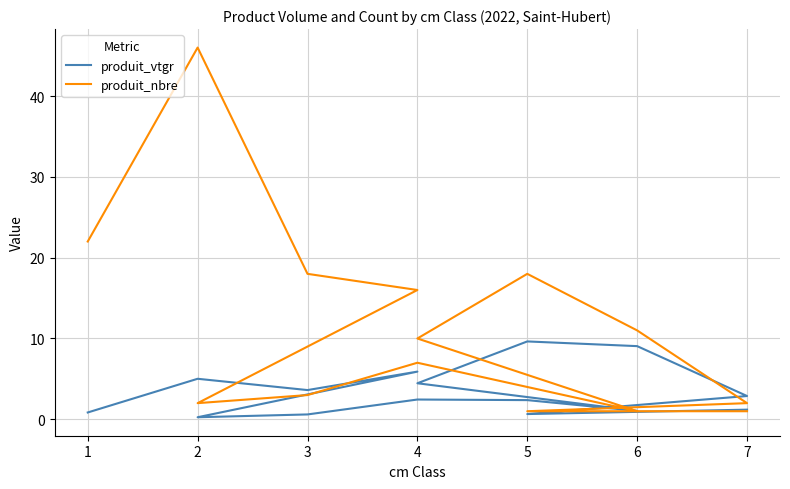

What is the maximum value for produit_nbre?

46.0